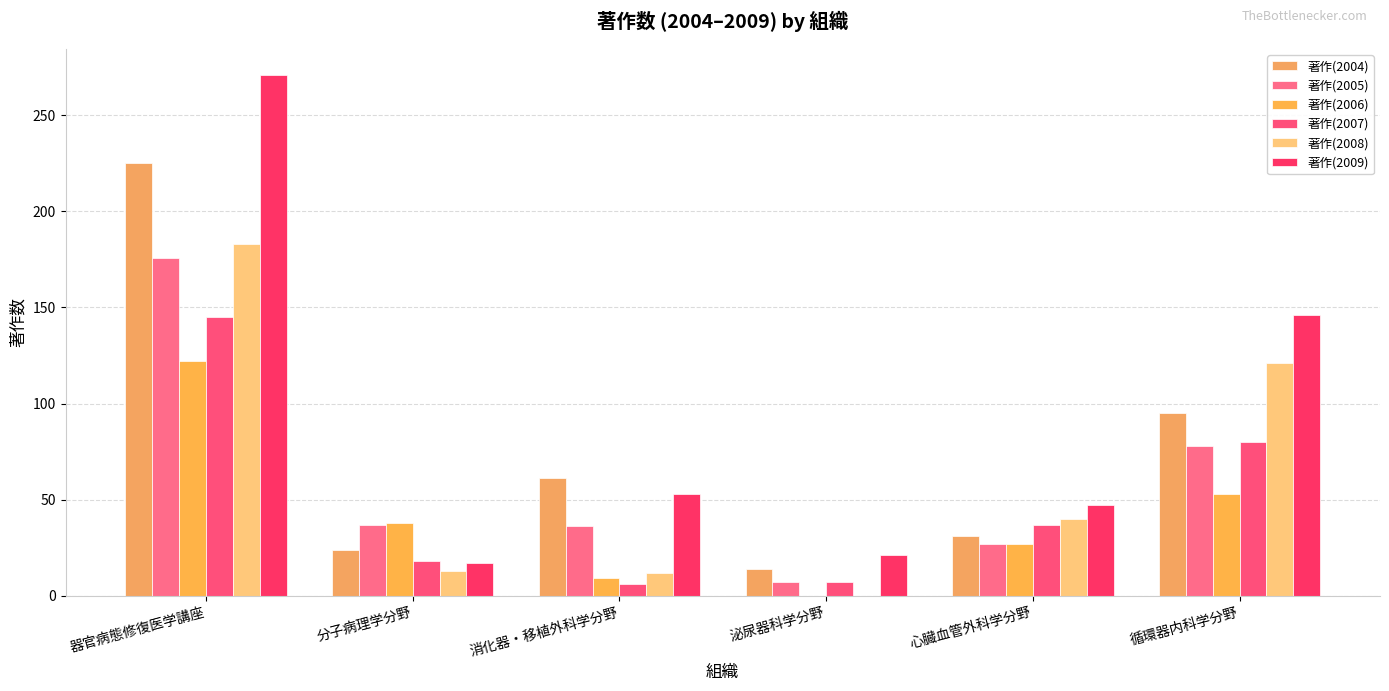

Count the number of categories in the chart.

6